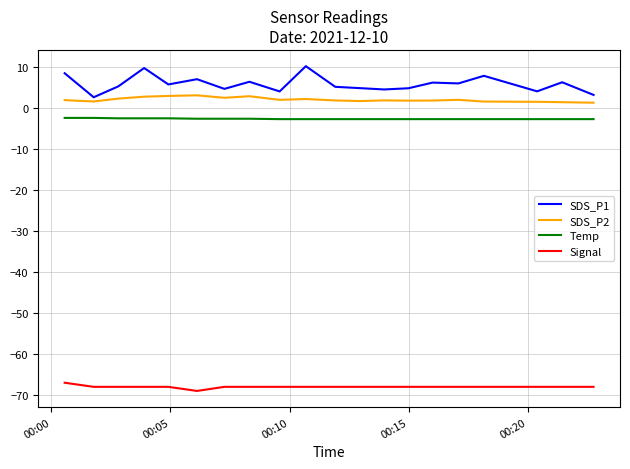

Which series has the largest total across all categories?

SDS_P1